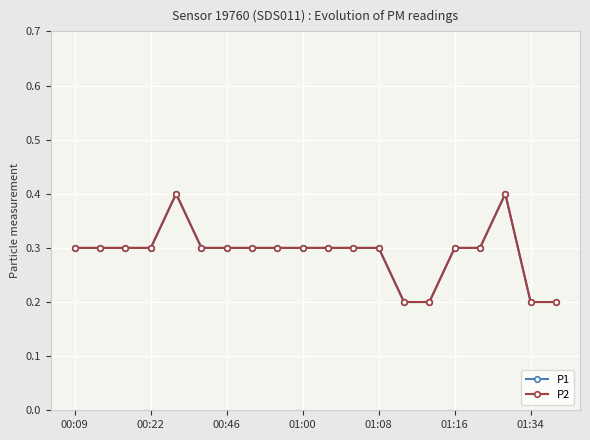

True or false: P2 and P1 intersect in this chart.

False